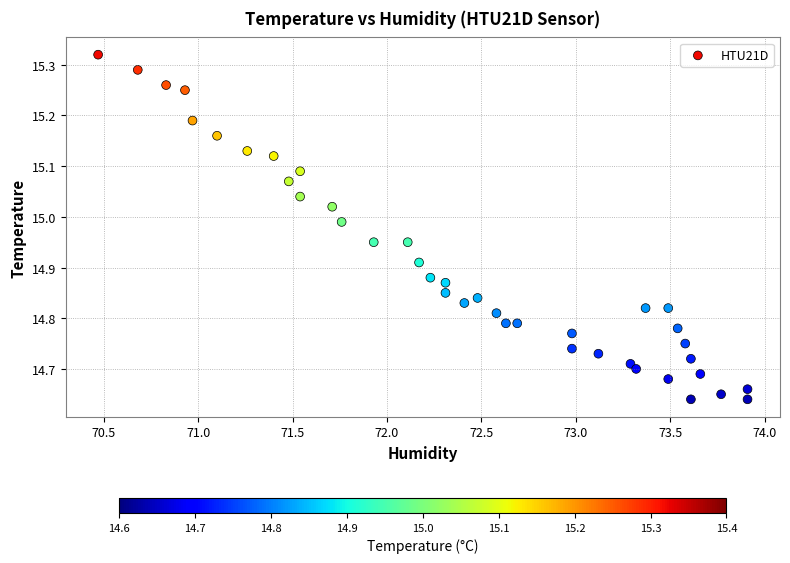

What is the range of Y values (max minus min)?

0.7